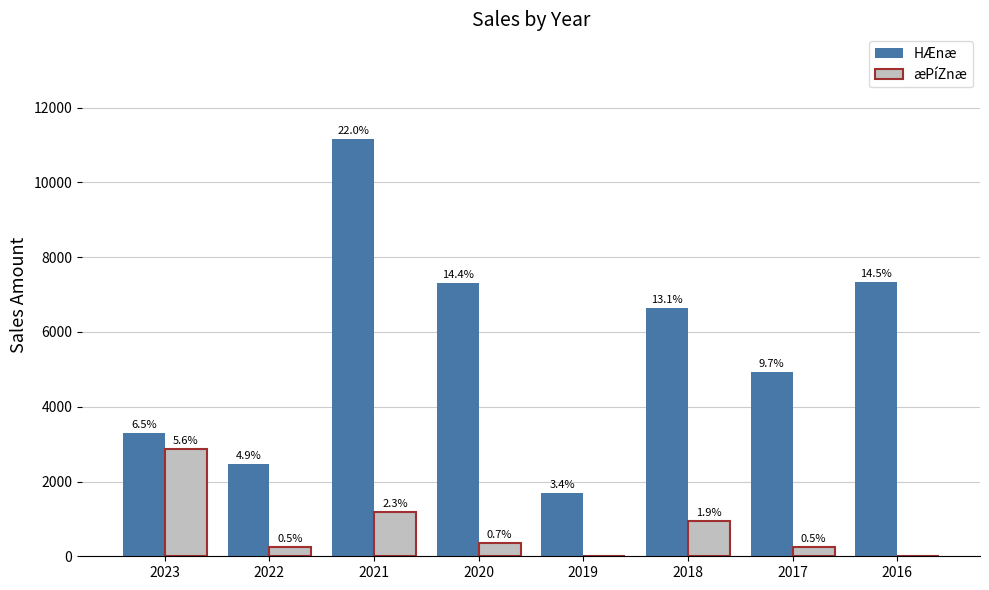

Which series changed the most between 2023 and 2018?

HÆnæ